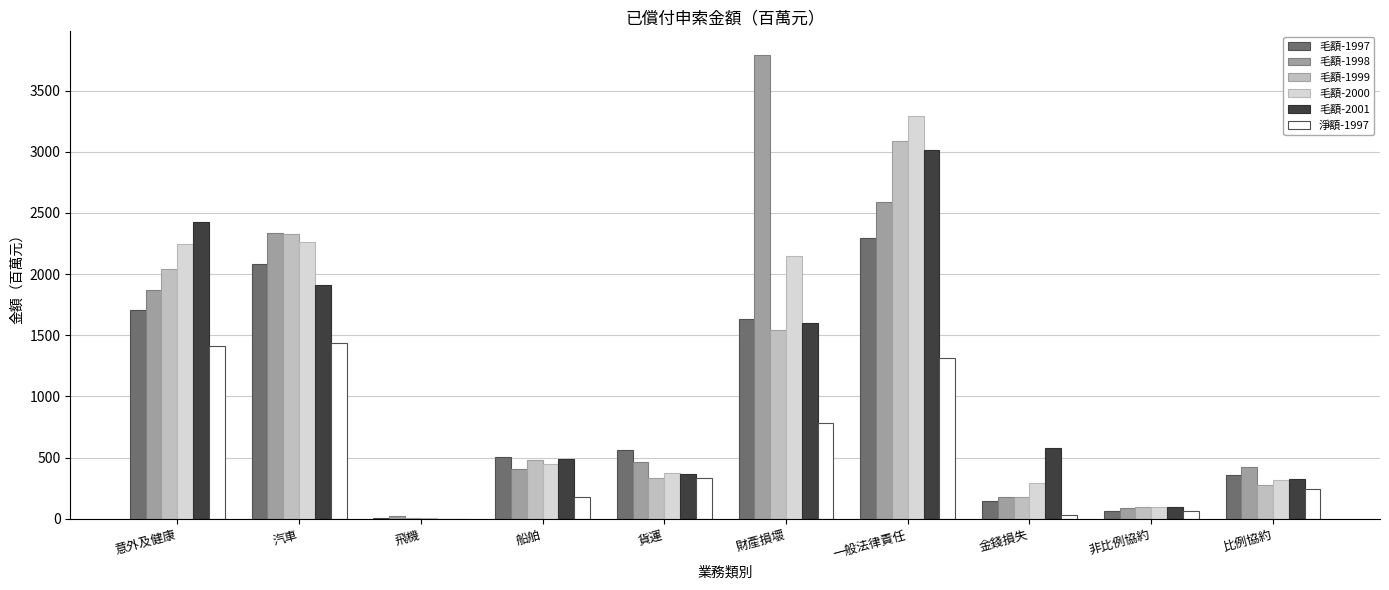

Reading right to left, transcribe all the data shown in this chart.

毛額-1997: 361.7	63.9	146.1	2298.2	1632.8	559.0	502.4	3.9	2083.1	1708.8
毛額-1998: 426.3	86.5	175.2	2593.1	3794.6	464.5	407.1	21.1	2338.5	1867.2
毛額-1999: 278.3	96.9	177.1	3086.2	1546.8	334.6	478.1	3.5	2326.4	2037.9
毛額-2000: 313.5	99.1	295.0	3289.3	2146.6	374.6	450.5	2.4	2259.9	2242.1
毛額-2001: 328.1	96.7	579.4	3011.3	1599.4	362.1	487.5	1.5	1908.3	2426.7
淨額-1997: 244.2	59.3	32.1	1311.1	780.8	331.4	178.9	1.2	1436.6	1411.4